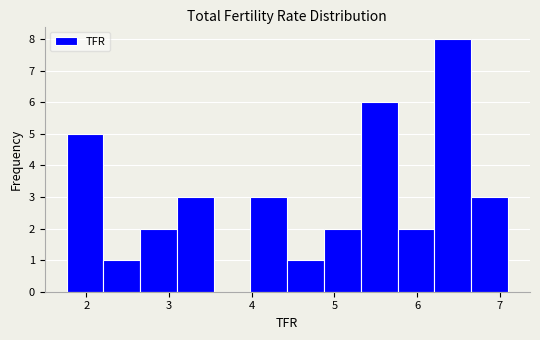

Reading left to right, transcribe this chart: for each bar, give the range it covers on the x-axis and its height. Neither the bar edges nor the heights are printed on the chart, so give them approximately, as read against the axes.

1.8 to 2.2: 5
2.2 to 2.7: 1
2.7 to 3.1: 2
3.1 to 3.5: 3
3.5 to 4.0: 0
4.0 to 4.4: 3
4.4 to 4.9: 1
4.9 to 5.3: 2
5.3 to 5.8: 6
5.8 to 6.2: 2
6.2 to 6.7: 8
6.7 to 7.1: 3